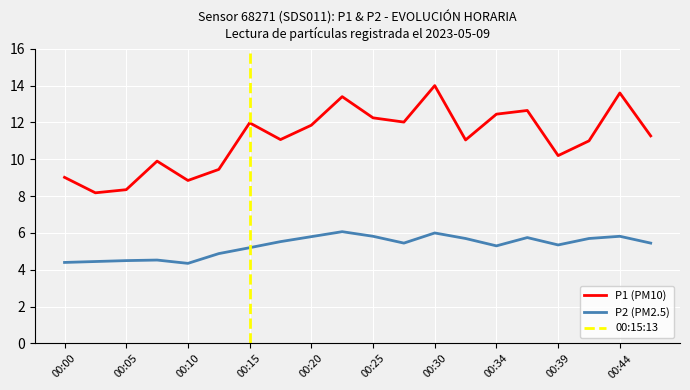

At how many categories does at least one series exceed 7?

20